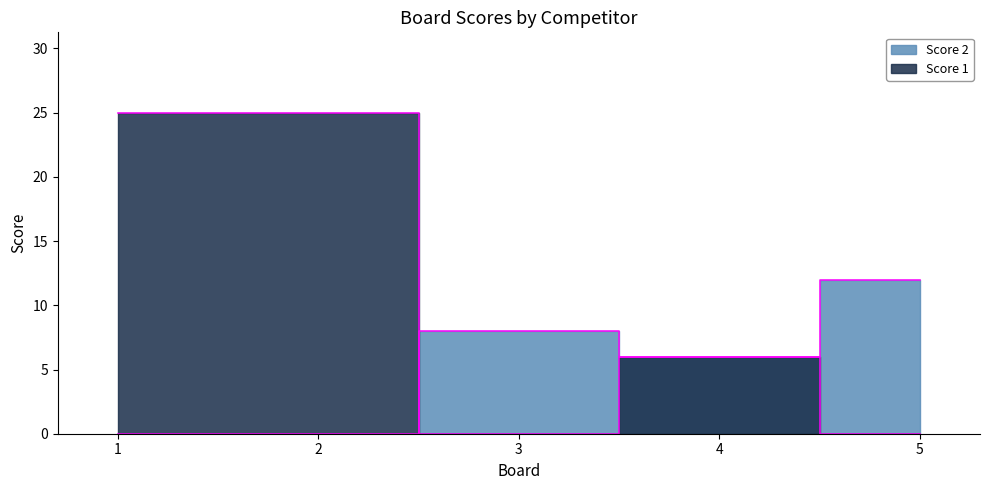

Between 1 and 2, which series saw the biggest shift?

Score 1